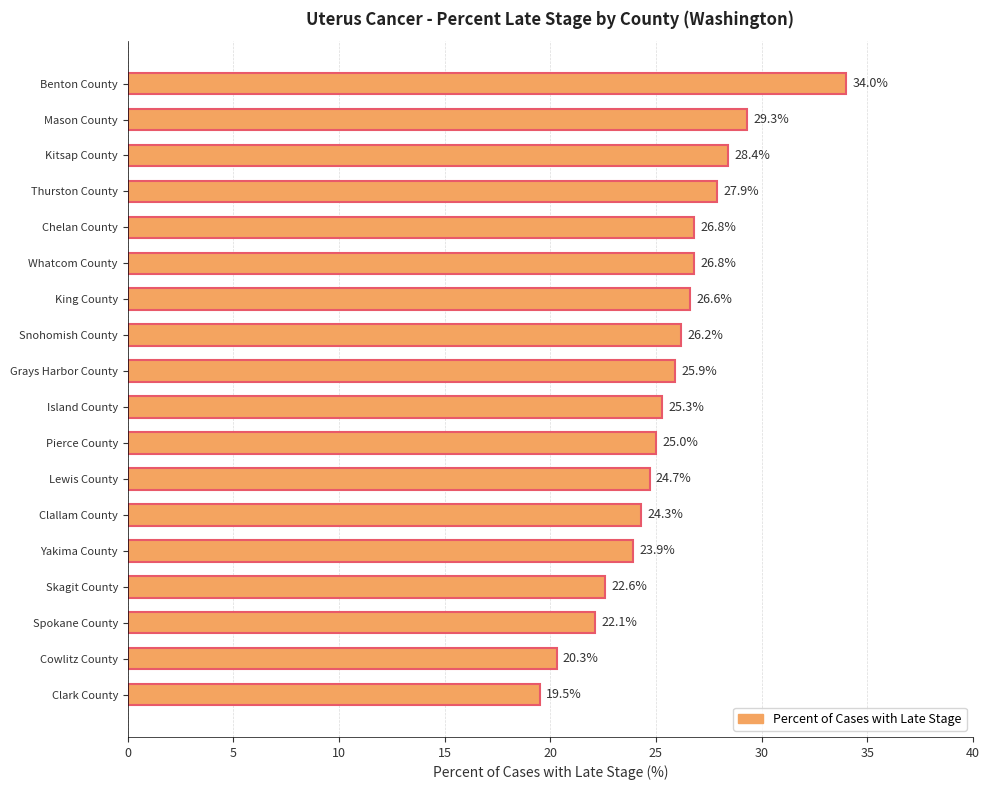

Which category has the lowest value across all series?

Clark County